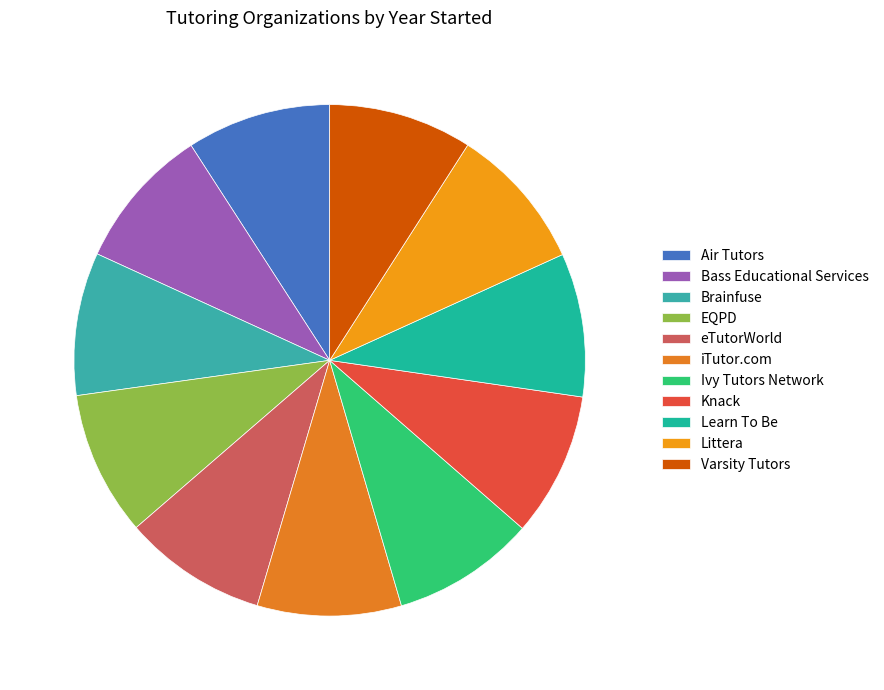

The Brainfuse slice represents 9% of the pie. True or false?

True